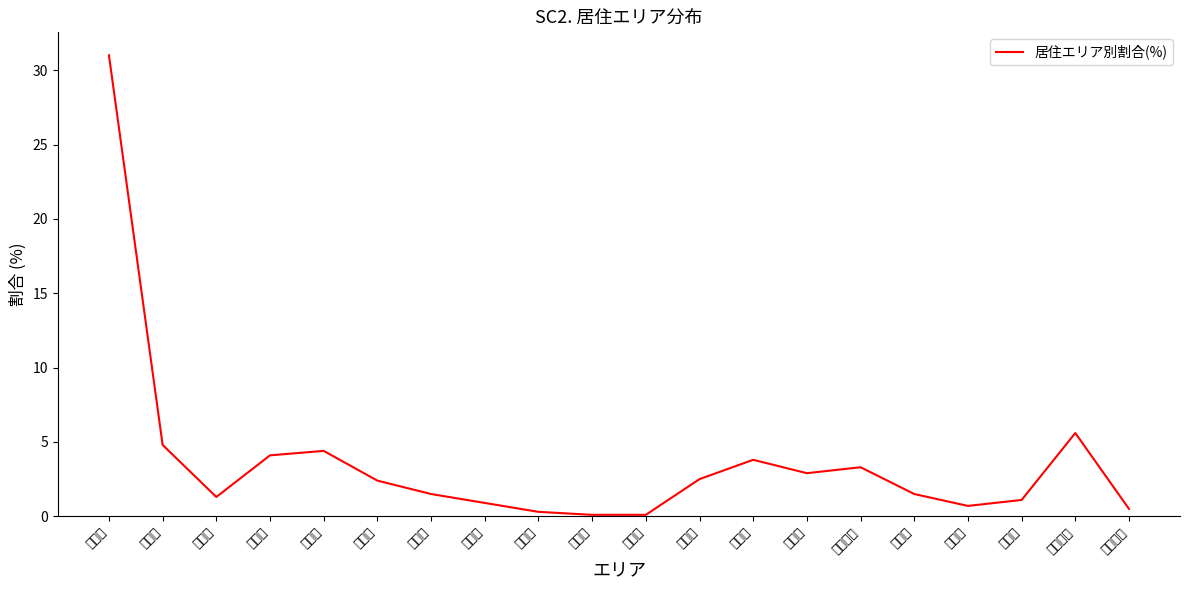

What is the difference between the maximum and minimum values?

30.9